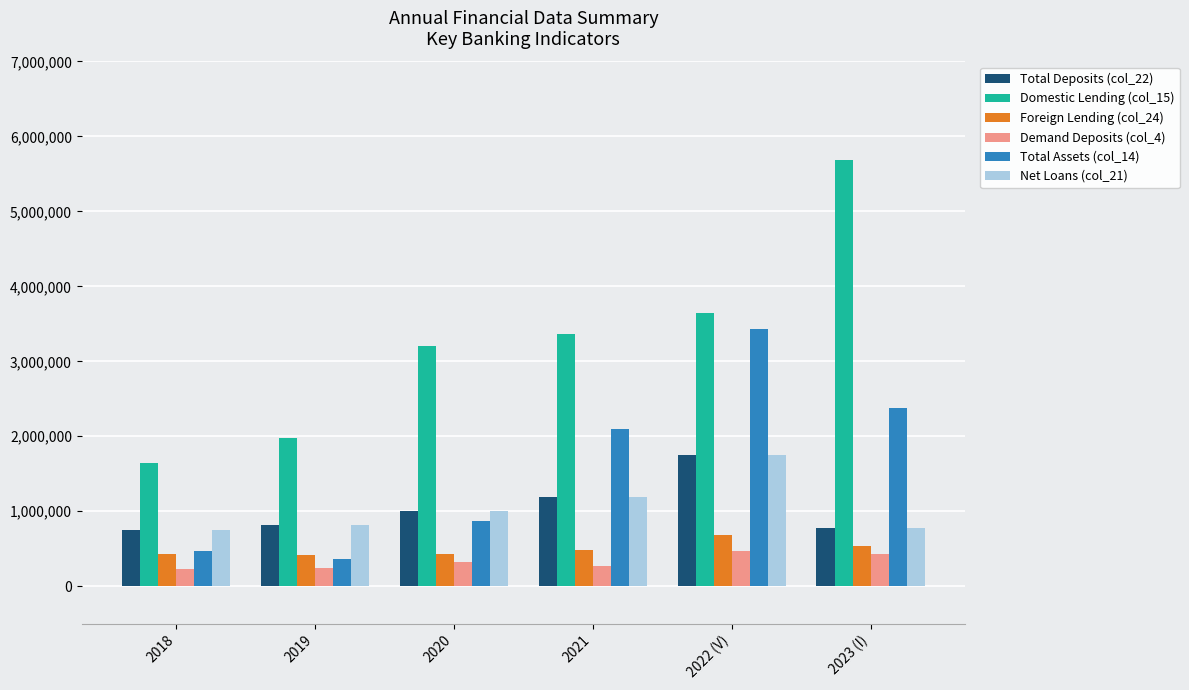

What is the difference between the Net Loans (col_21) values at 2018 and 2020?

246794.5